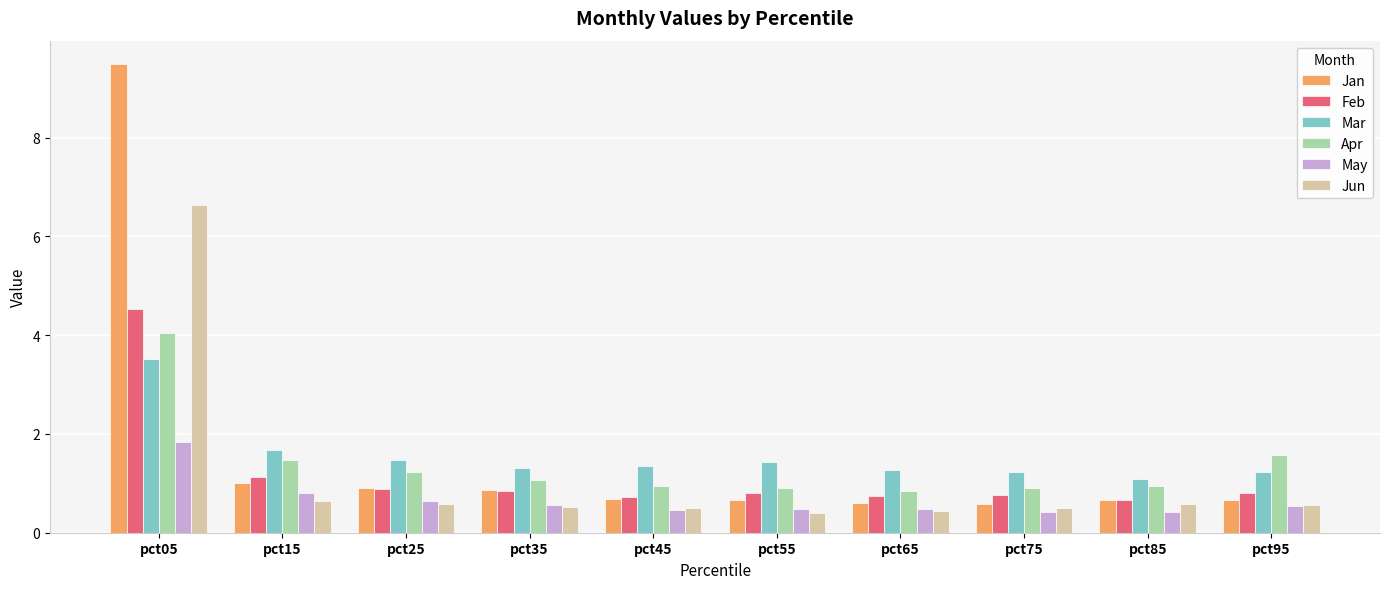

What is the difference between the Jun values at pct25 and pct35?

0.1